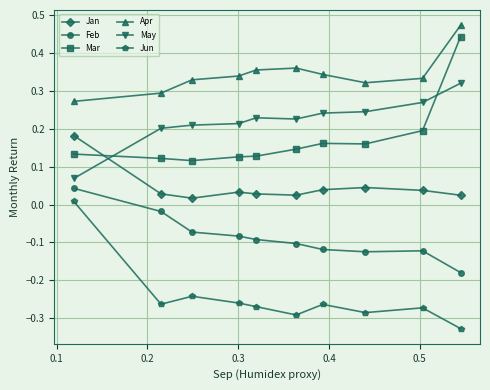

Which series has the largest total across all categories?

Apr